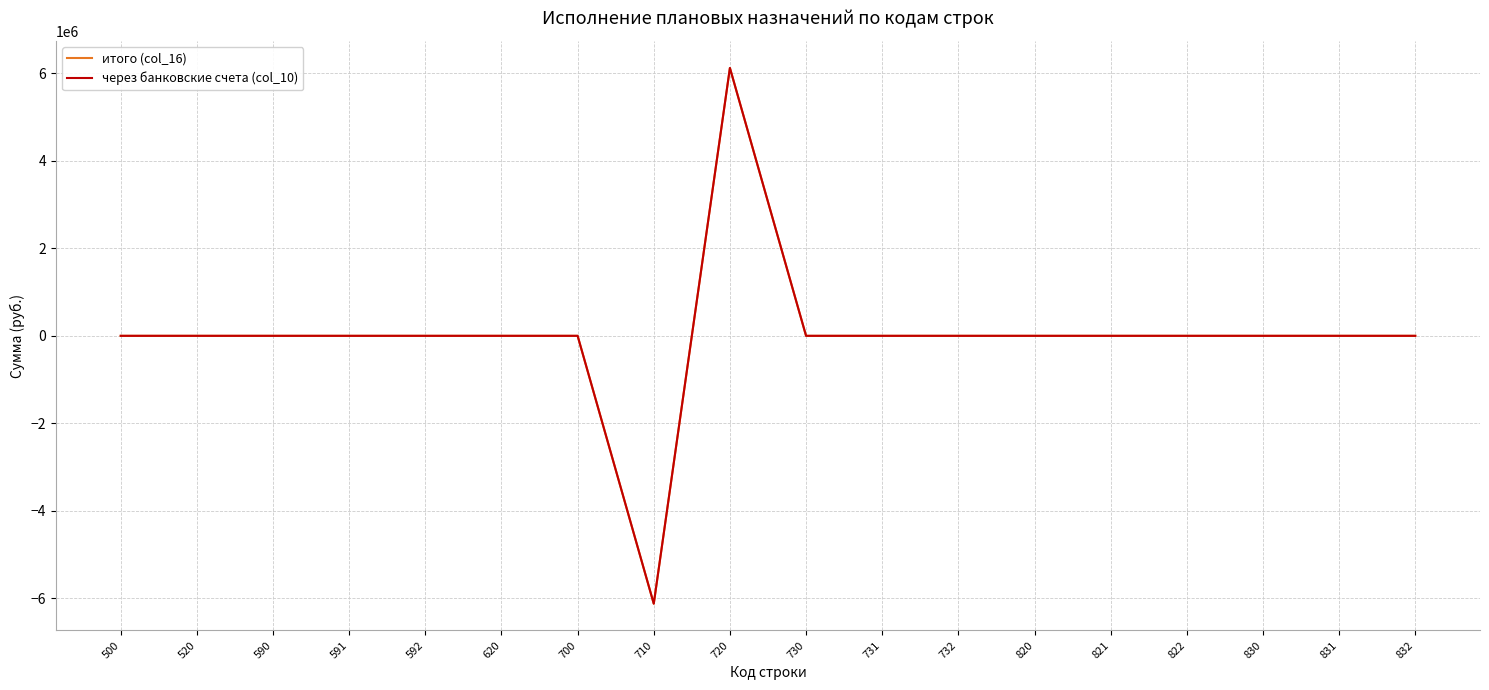

Is this an area chart (filled region under the line)?

No